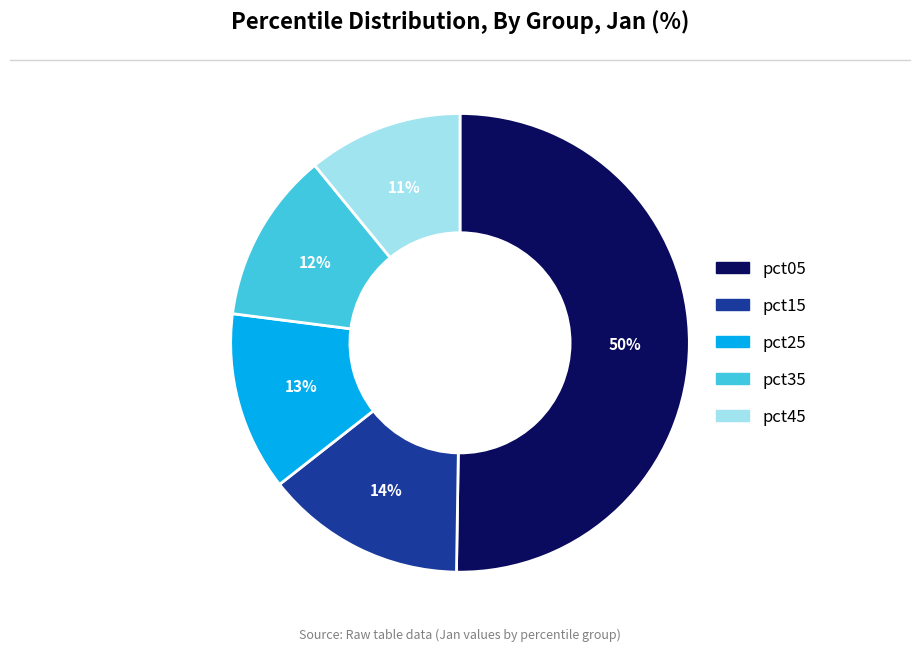

To the nearest percent, what is the average slice percentage?

20%